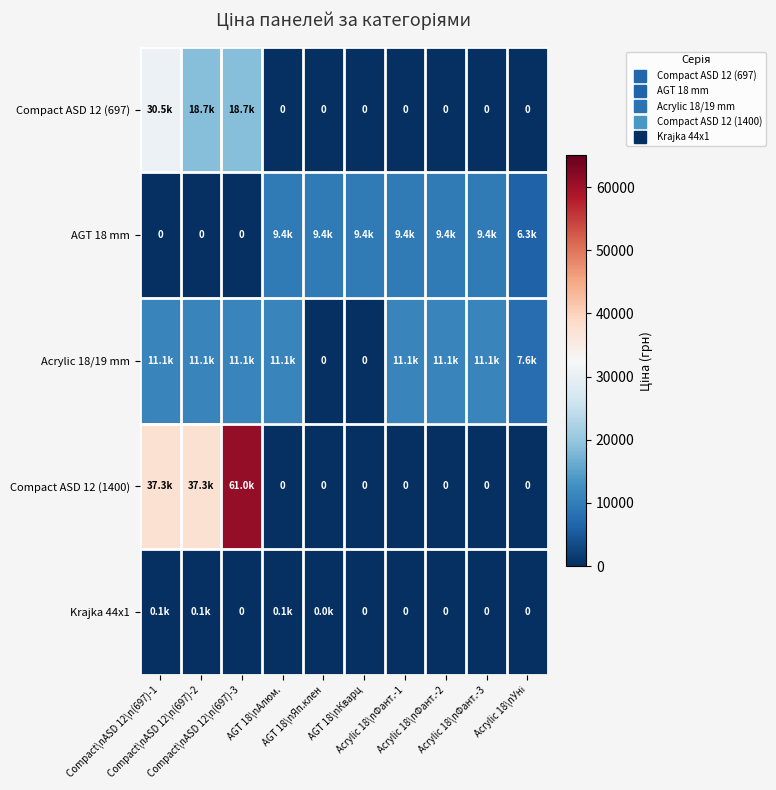

How many values in the Compact ASD 12 (697) series exceed 0?

3